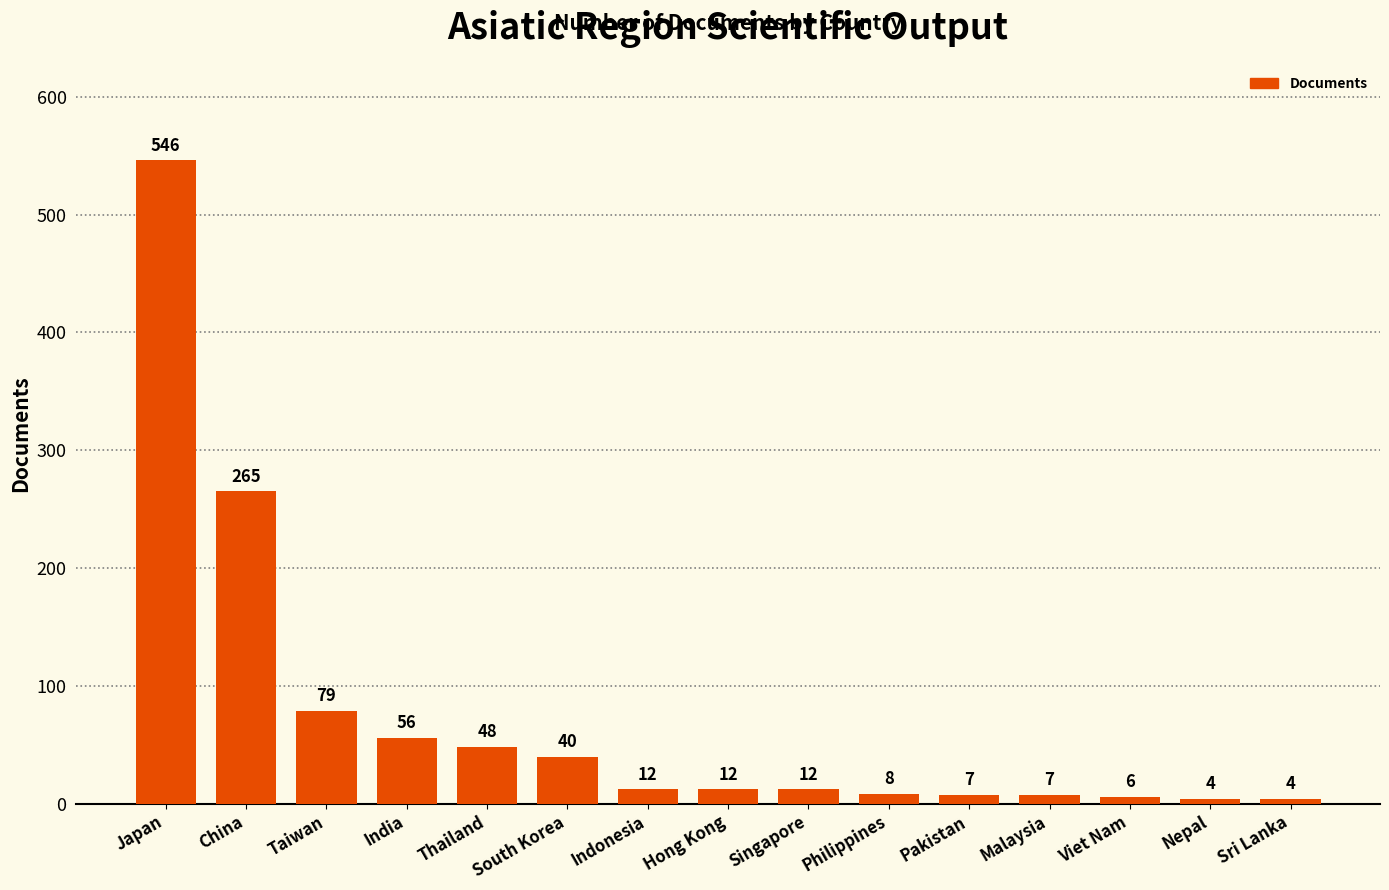

At which label does the data first exceed 12?

Japan